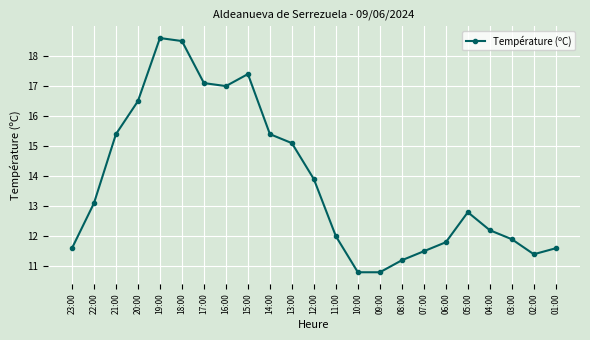

Reading left to right, what are all the values shown in this chart?

23:00=11.6	22:00=13.1	21:00=15.4	20:00=16.5	19:00=18.6	18:00=18.5	17:00=17.1	16:00=17.0	15:00=17.4	14:00=15.4	13:00=15.1	12:00=13.9	11:00=12.0	10:00=10.8	09:00=10.8	08:00=11.2	07:00=11.5	06:00=11.8	05:00=12.8	04:00=12.2	03:00=11.9	02:00=11.4	01:00=11.6